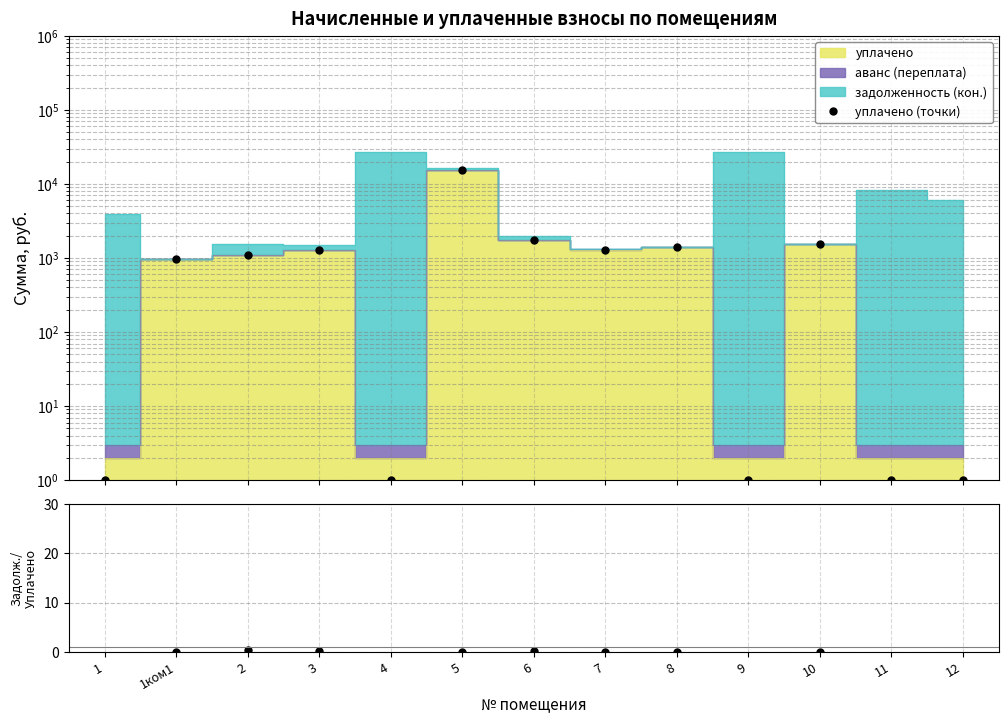

True or false: задолж/уплачено and уплачено (точки) intersect in this chart.

False